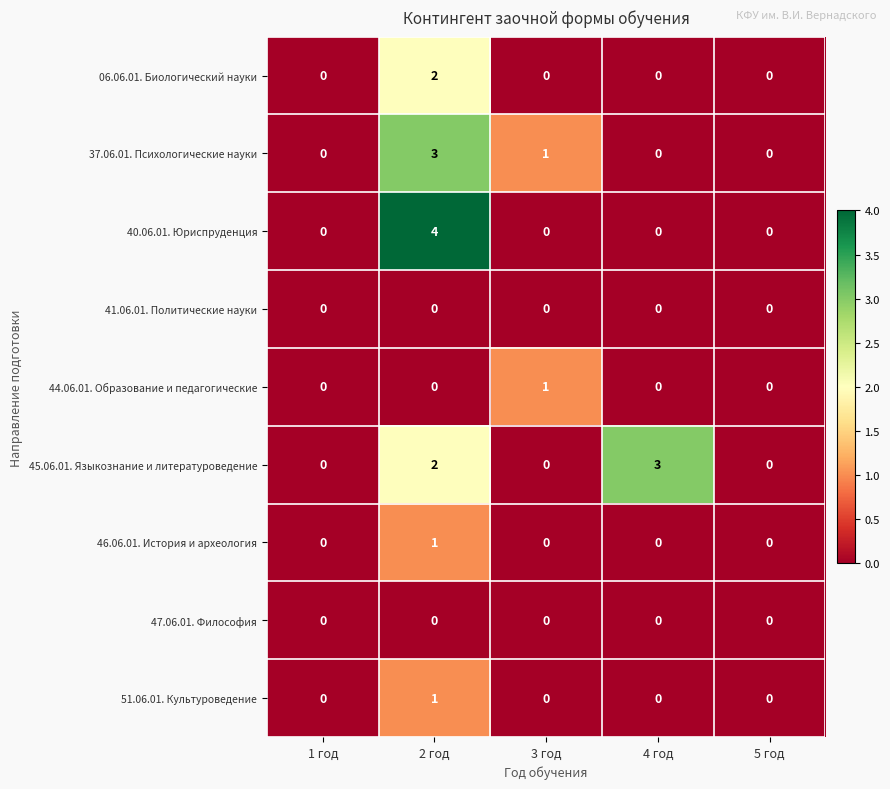

Is it true that 45.06.01. Языкознание и литературоведение equals 2 at 4 год?

False